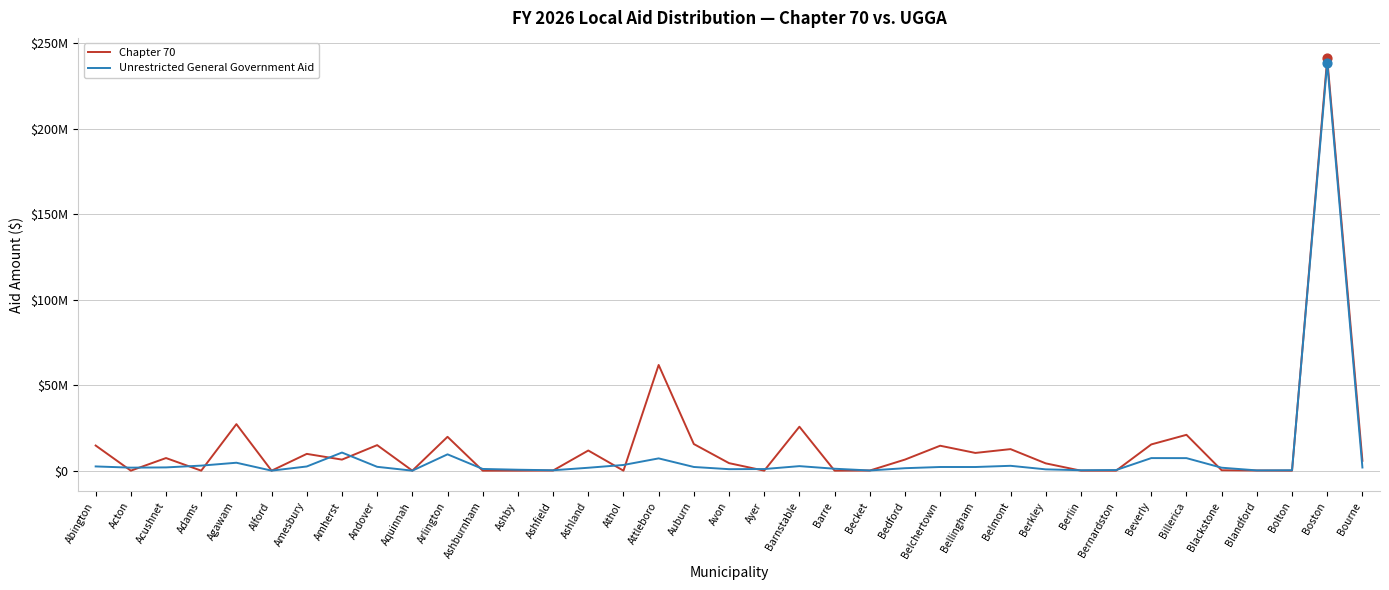

Which series has the largest total across all categories?

Chapter 70